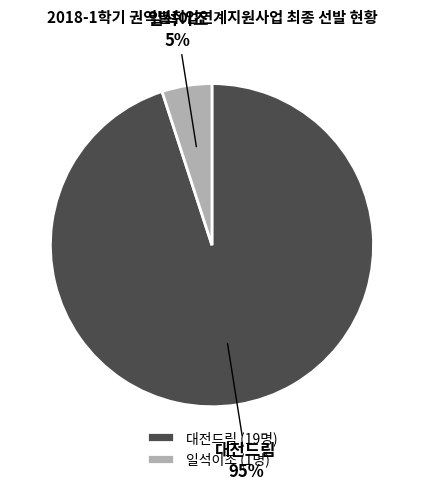

What percentage is the 대전드림 slice, to the nearest percent?

95%